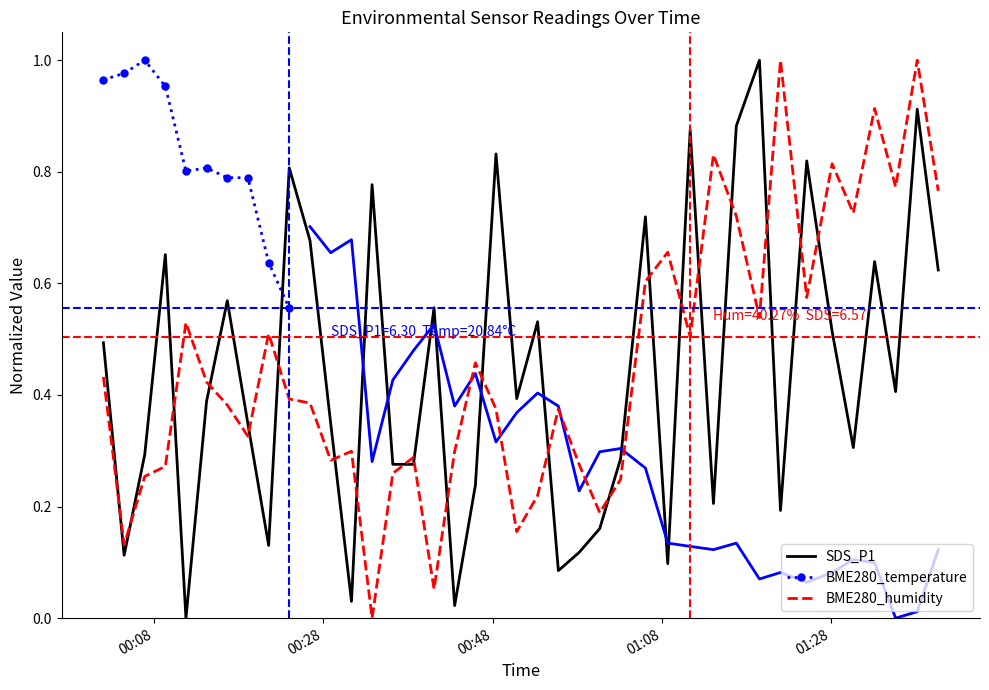

Which series ends up on top after the final intersection of BME280_humidity and SDS_P1?

BME280_humidity